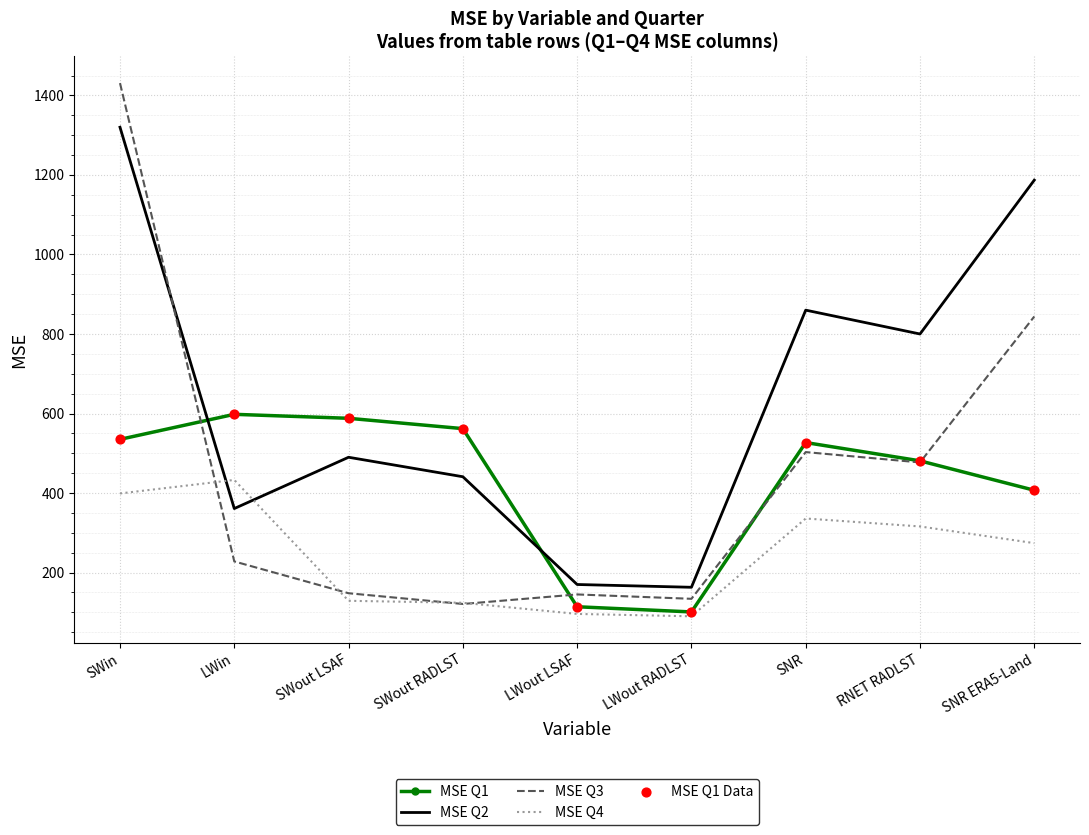

Is the value of MSE Q3 at SWout LSAF greater than the value of MSE Q1 at LWin?

No